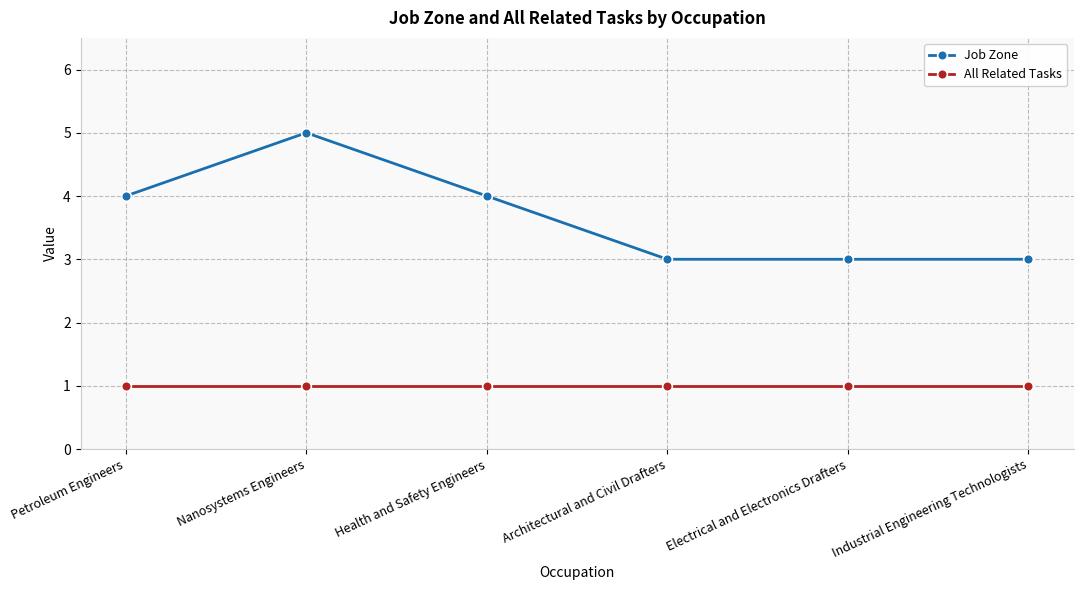

List the series in order of their overall mean, highest first.

Job Zone, All Related Tasks